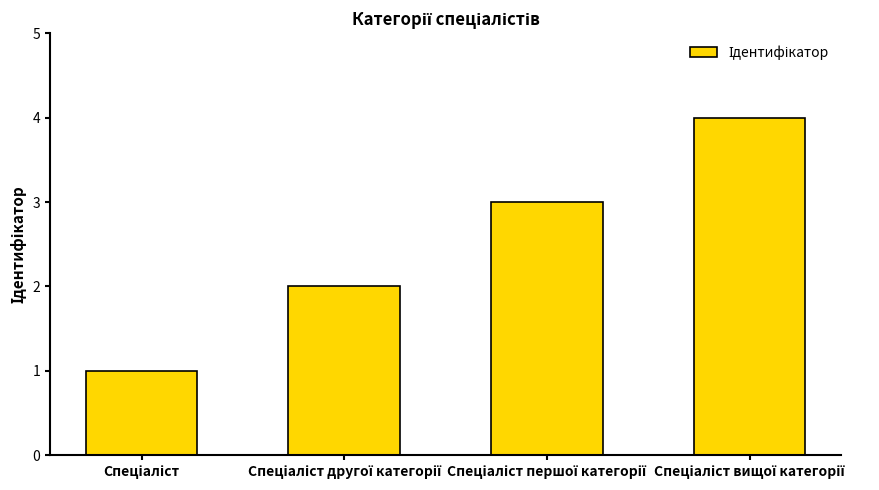

What is the greatest value displayed?

4